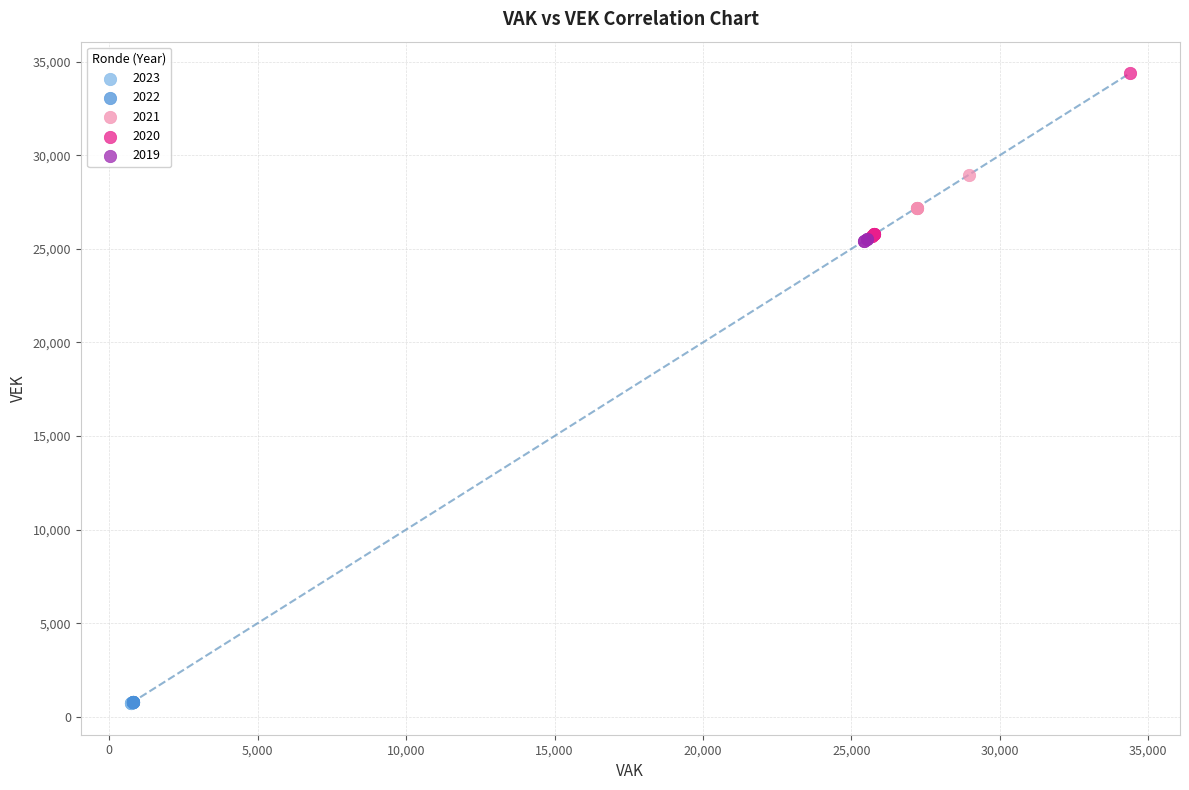

Which series reaches the maximum Y coordinate?

2020